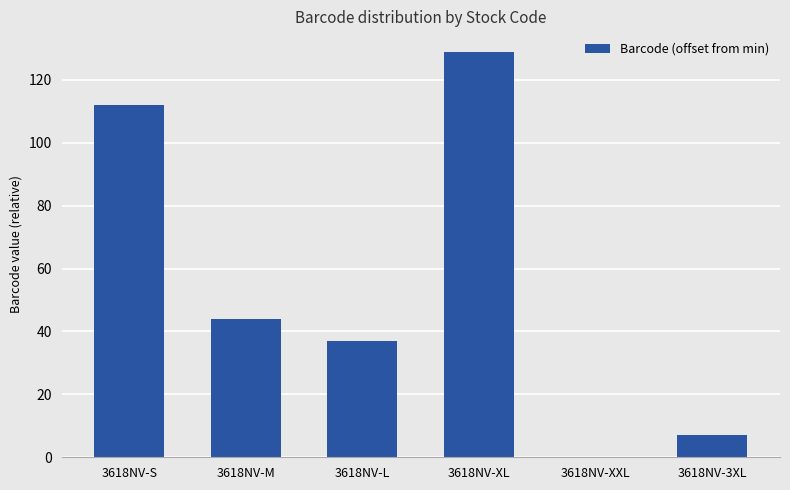

Is it true that the value at 3618NV-M is 74?

False